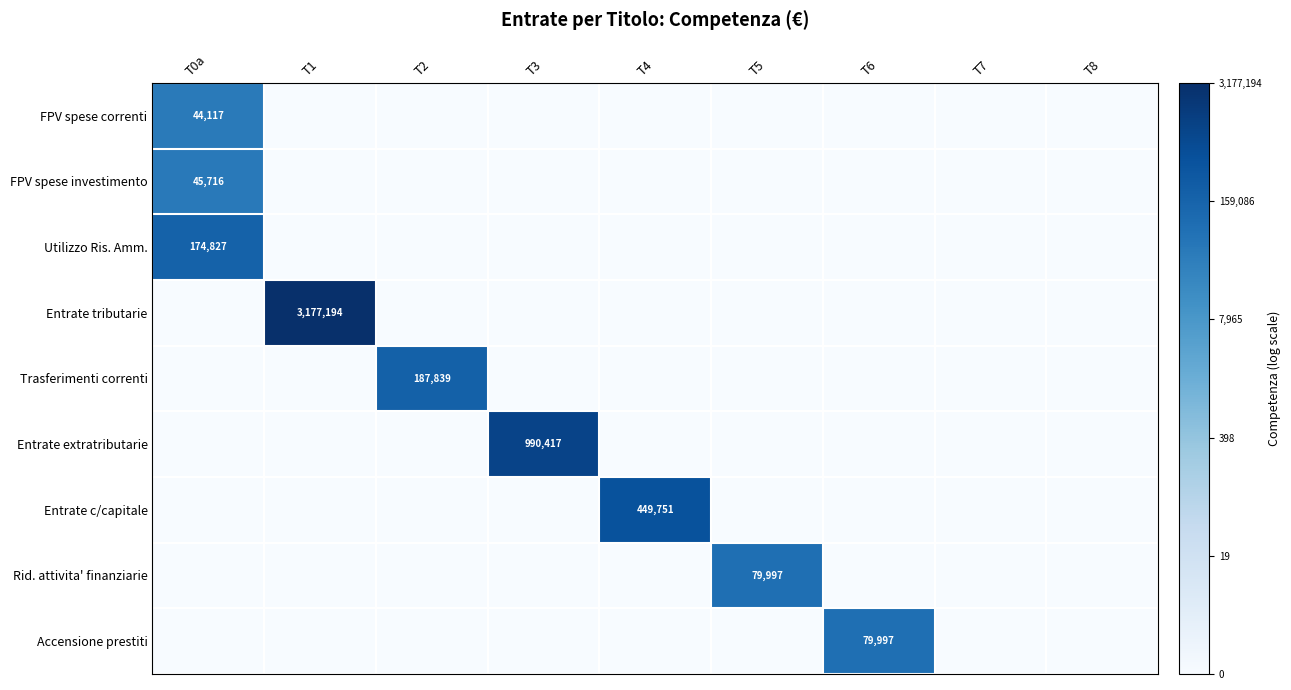

True or false: Rid. attivita' finanziarie has a value of 29849 at T5.

False